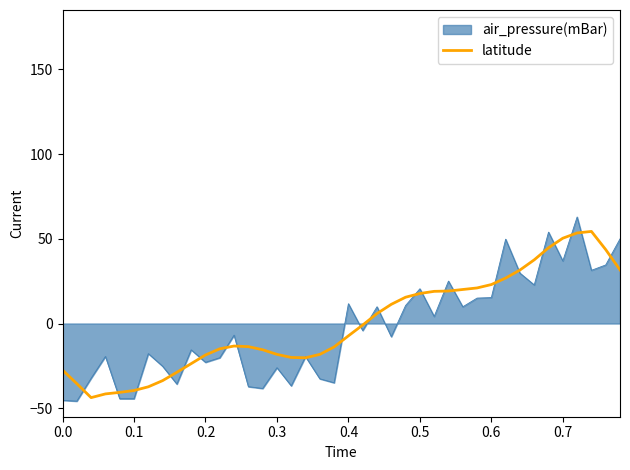

Which series has the largest range (max minus min)?

air_pressure(mBar)